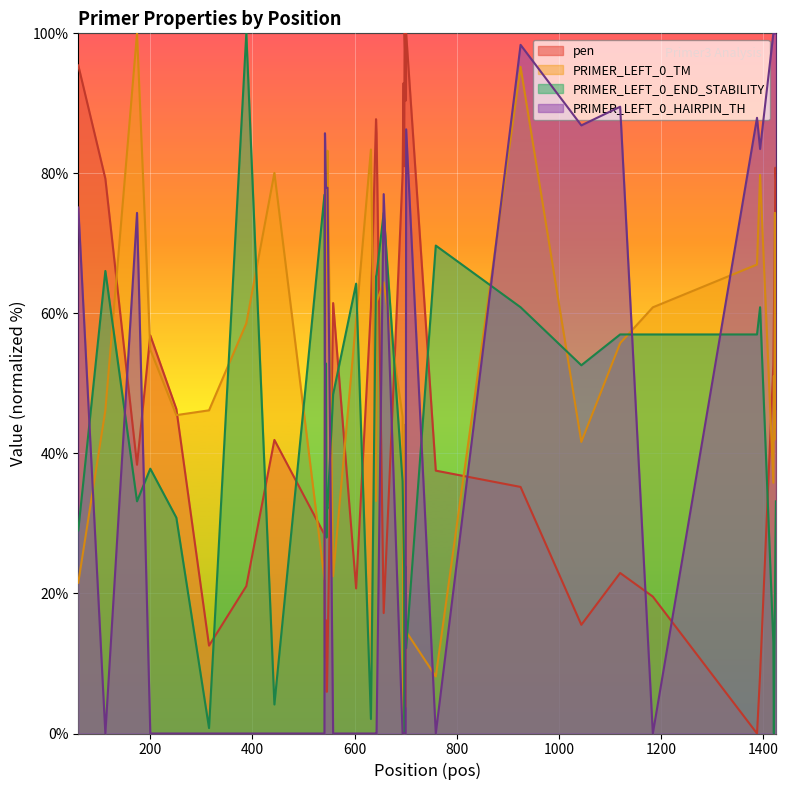

After their last crossing, which series has the higher values: PRIMER_LEFT_0_HAIRPIN_TH or pen?

PRIMER_LEFT_0_HAIRPIN_TH